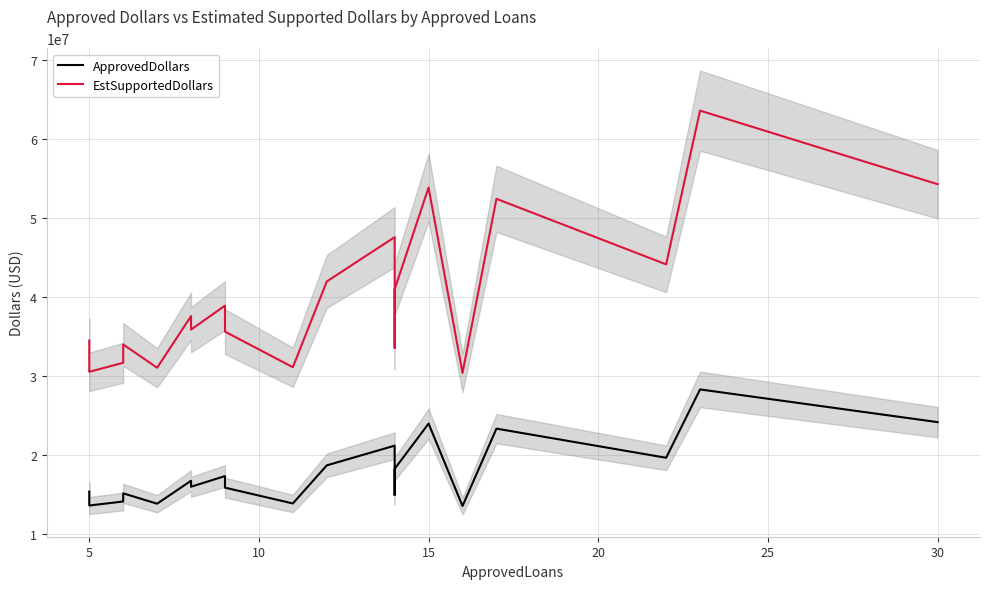

True or false: EstSupportedDollars and ApprovedDollars intersect in this chart.

False